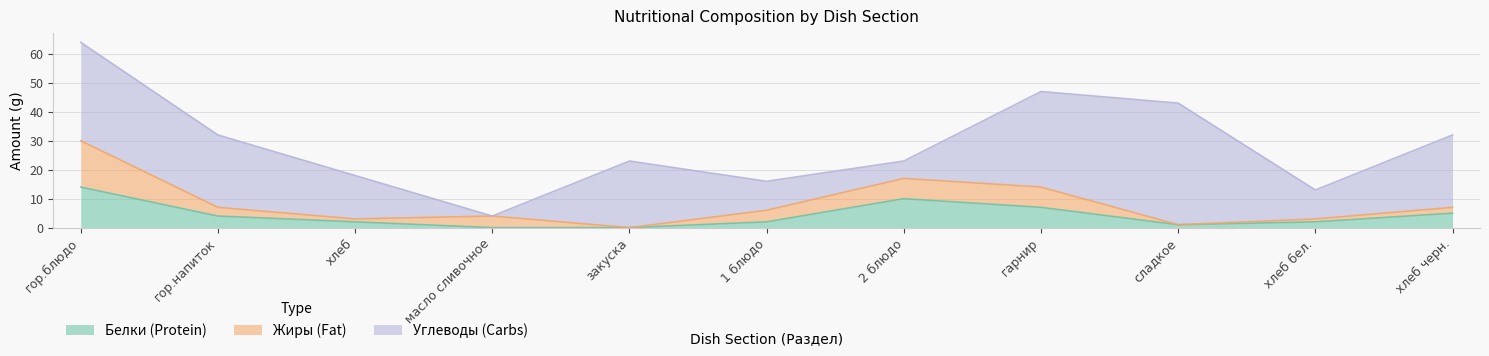

Is the value of Белки at сладкое greater than the value of Жиры at гарнир?

No